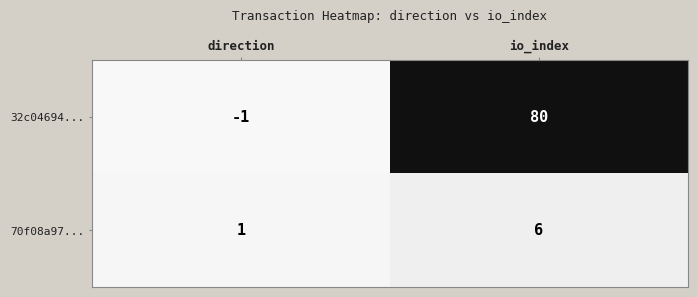

Count the number of data series in this chart.

2